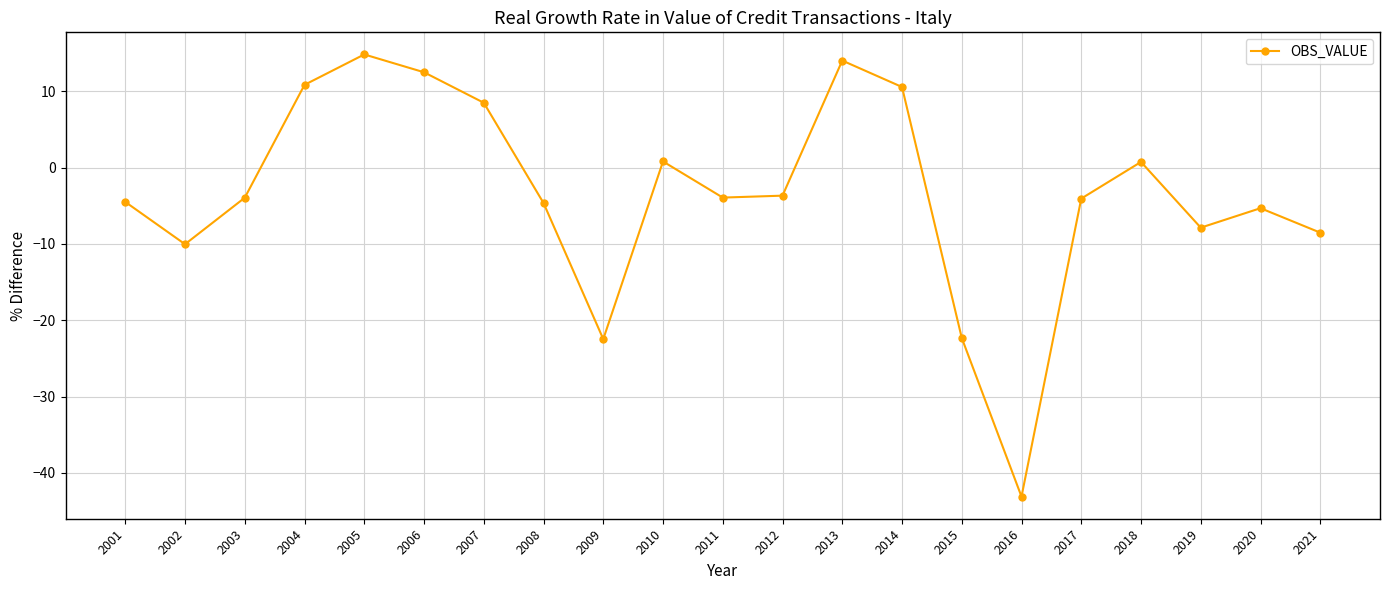

How many interior local peaks (higher than both neighbors) does the data have?

5